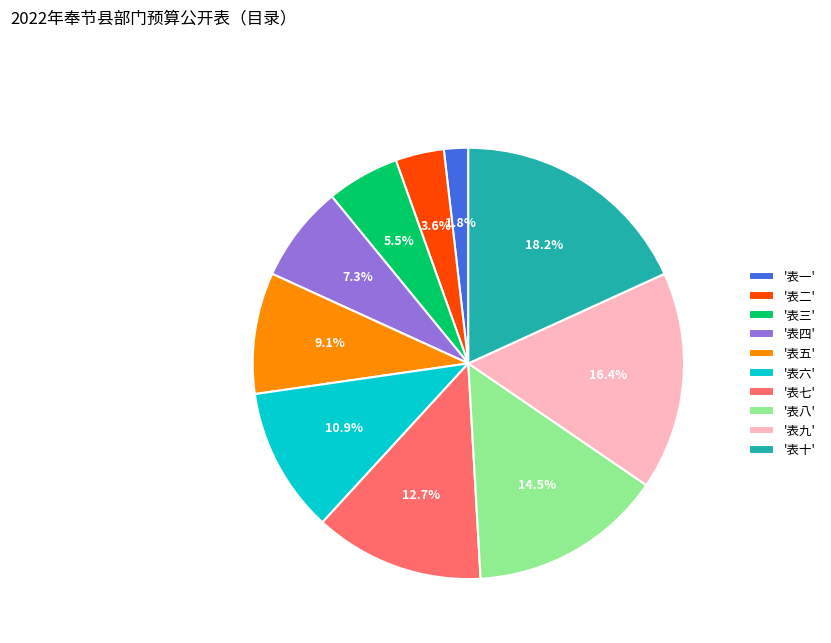

Which category has the smallest portion of the pie?

'表一'